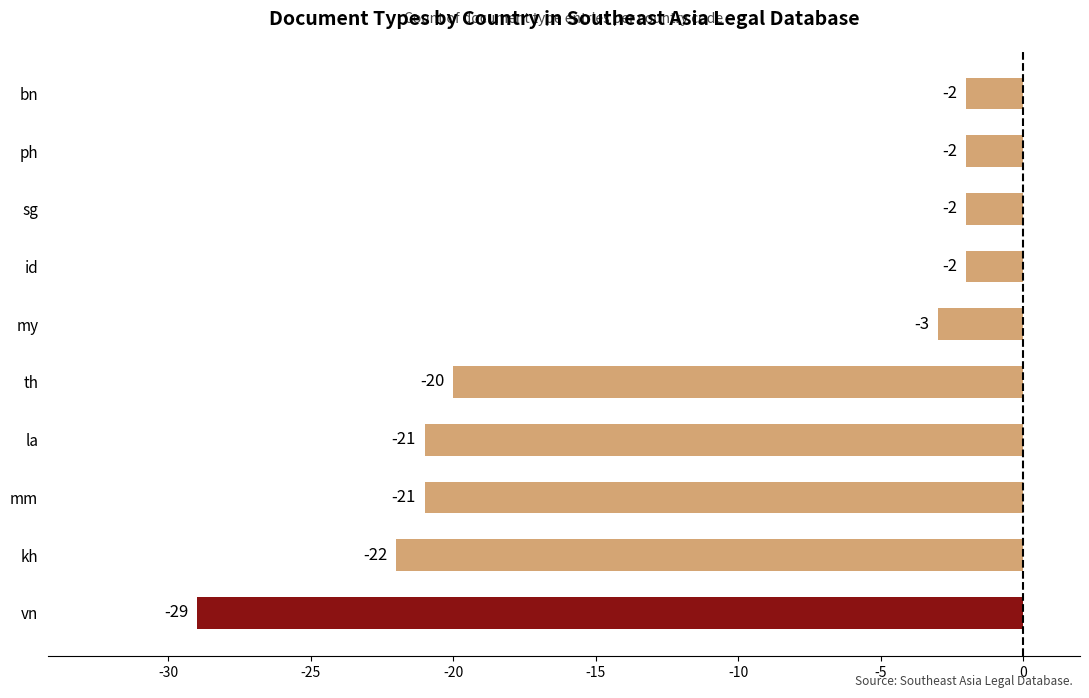

The value at bn is -2. True or false?

True